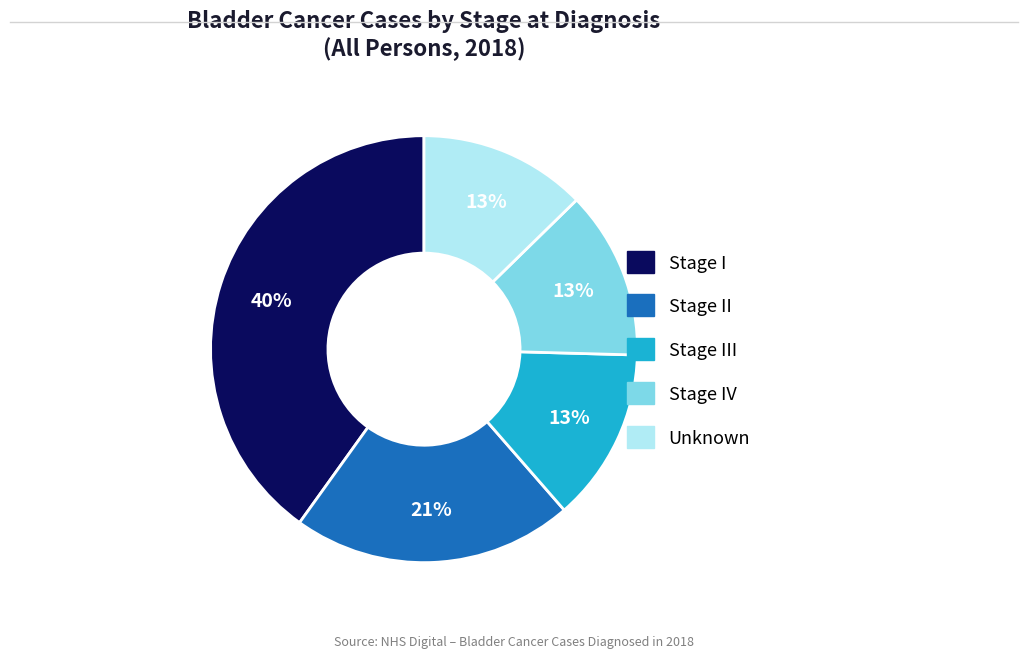

How many slices are in this pie chart?

5